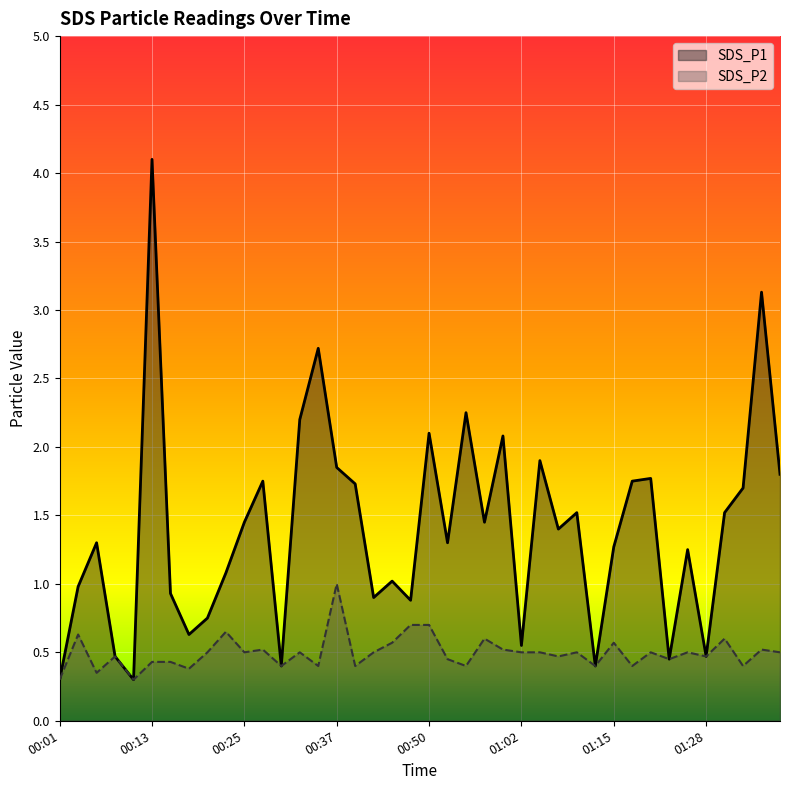

True or false: SDS_P1 and SDS_P2 intersect in this chart.

False